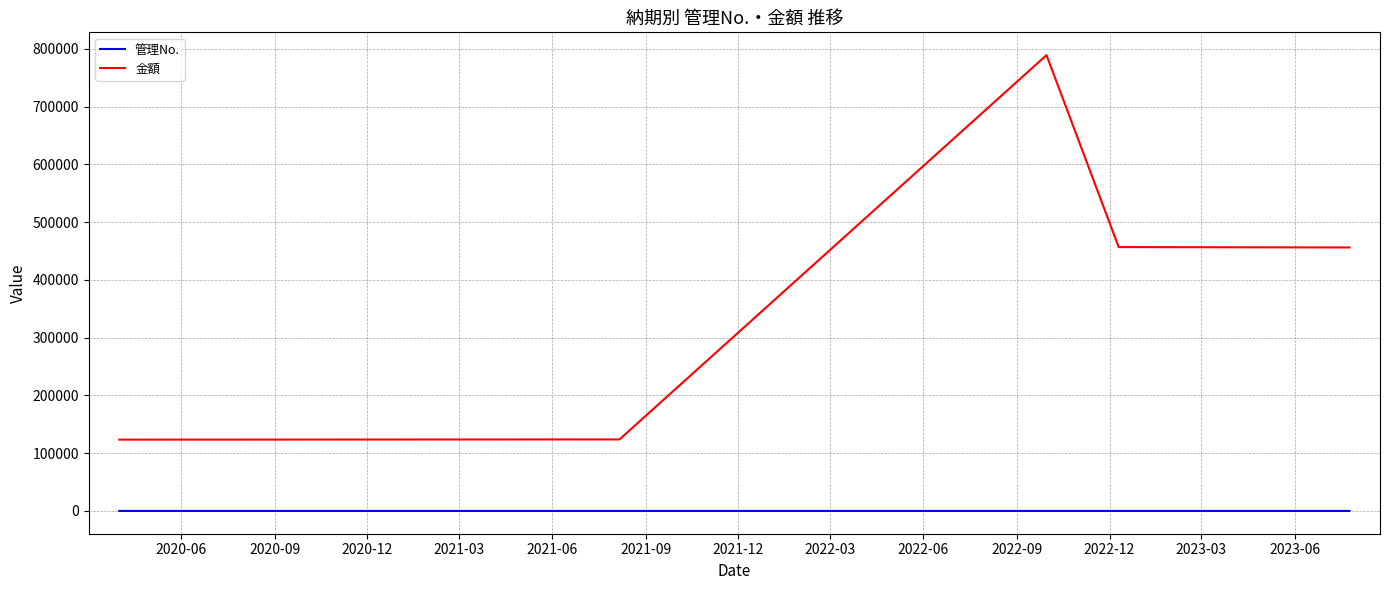

What is the highest value of the 金額 series?

789123